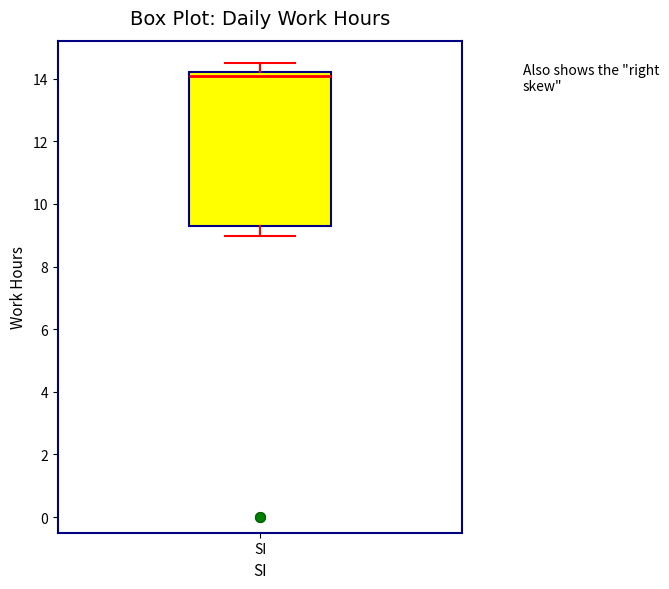

Read this box plot against the y-axis: the position of the median line, the range covered by the box, and the ends of both whiskers. The values are not printed on the chart, so give them approximately, as read against the axis.

median 14.0, box 9.4 to 14.2, whiskers 9.0 to 14.4